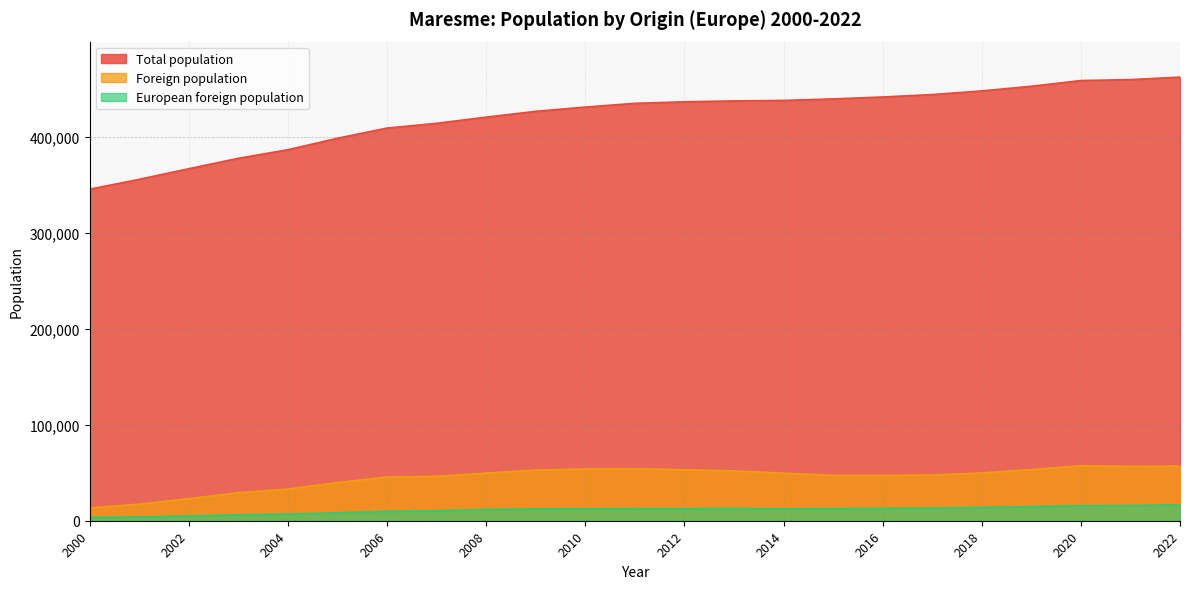

True or false: European foreign population and Total population intersect in this chart.

False